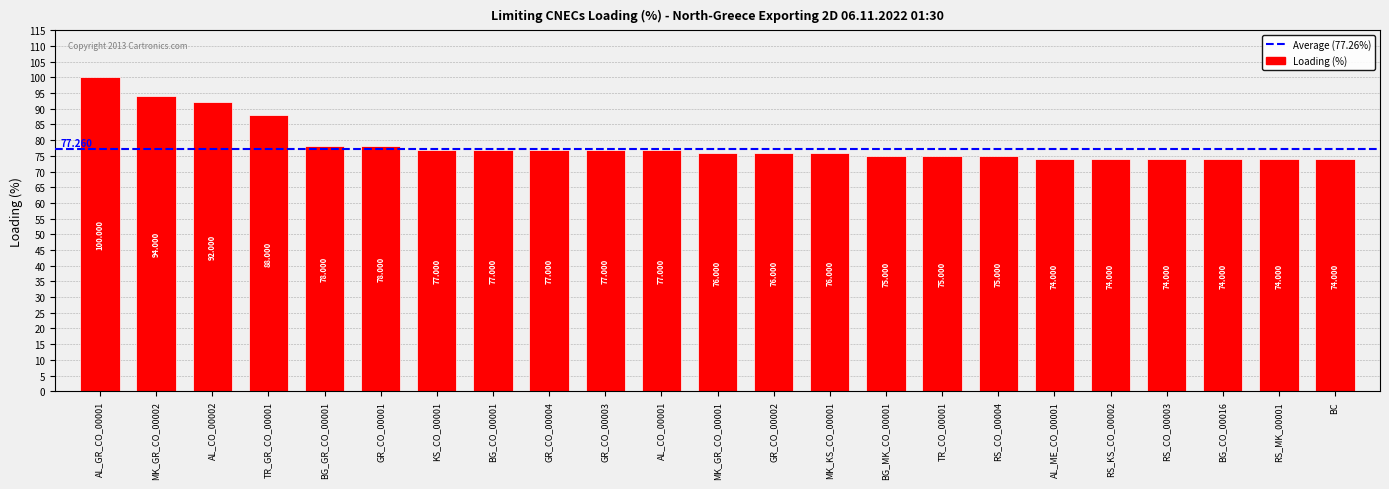

Are the bars horizontal?

No